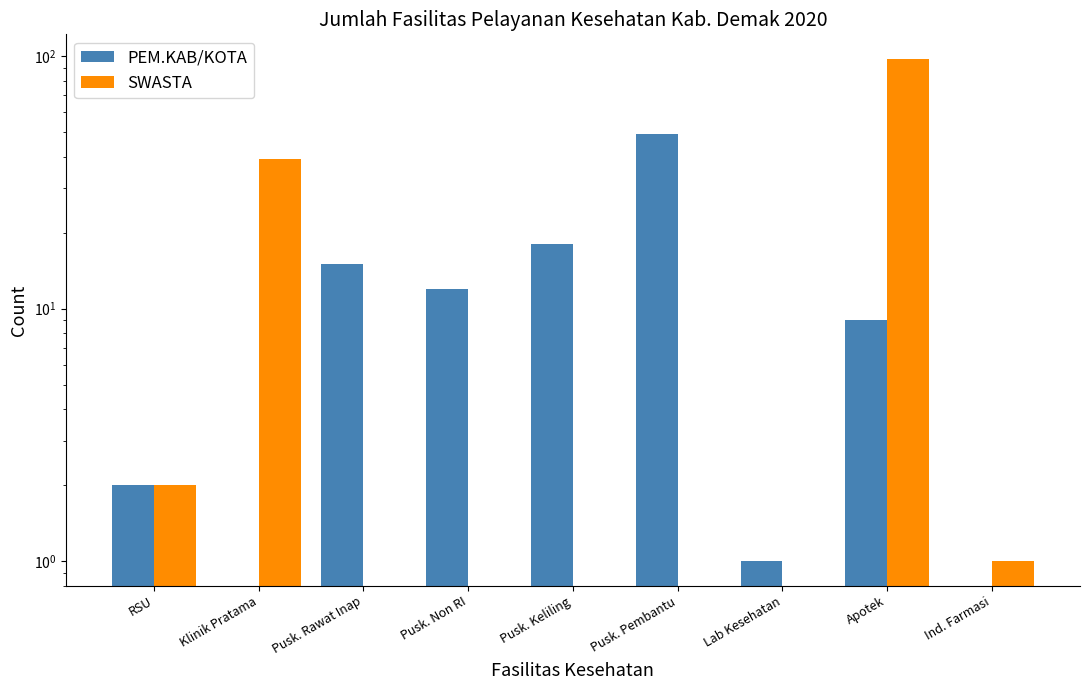

Rank the categories by SWASTA value from highest to lowest.

Apotek, Klinik Pratama, RSU, Ind. Farmasi, Pusk. Rawat Inap, Pusk. Non RI, Pusk. Keliling, Pusk. Pembantu, Lab Kesehatan